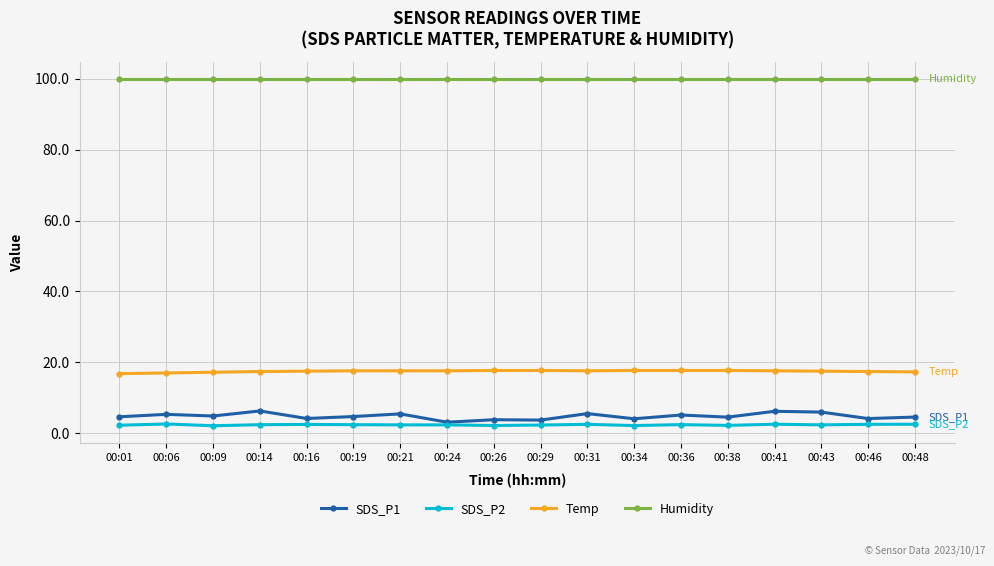

How many lines are shown in the chart?

4